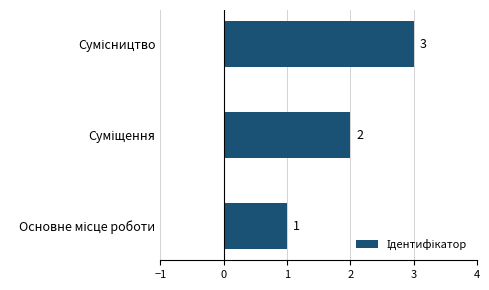

What is the smallest value displayed?

1